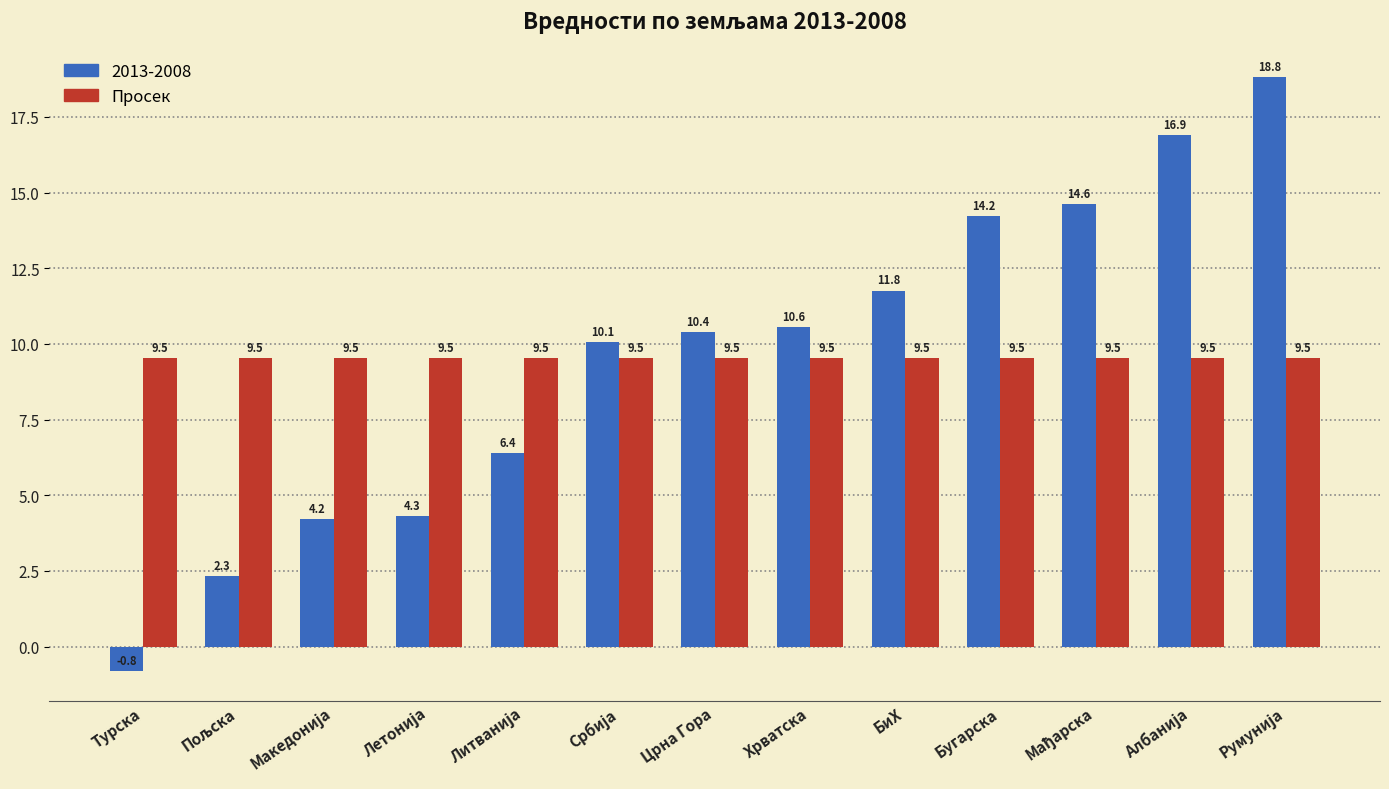

What is the average value of the 2013-2008 series?

9.5